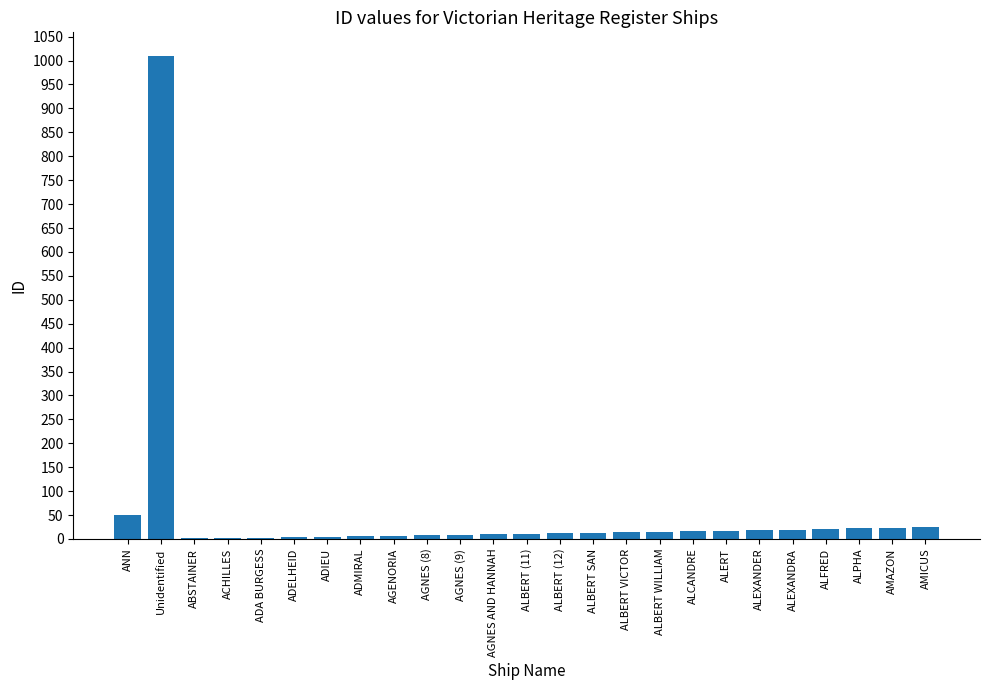

What is the sum of the values at ACHILLES and AGENORIA?

9